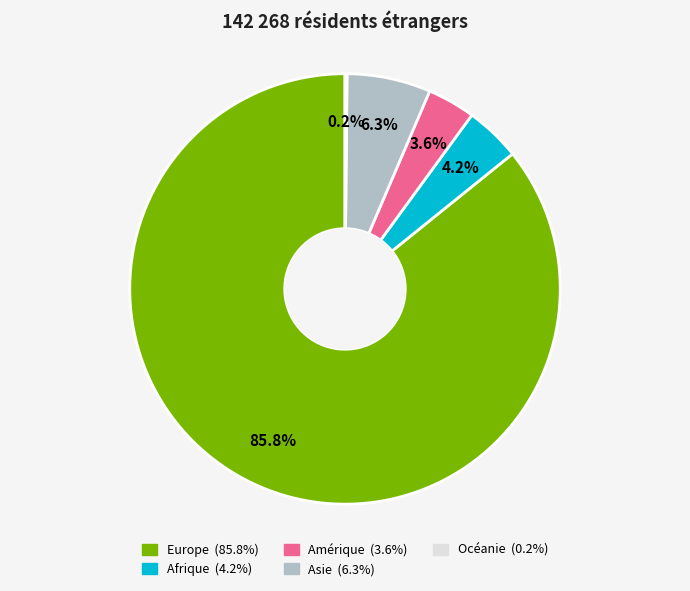

What percentage is the Afrique slice, to the nearest percent?

4%